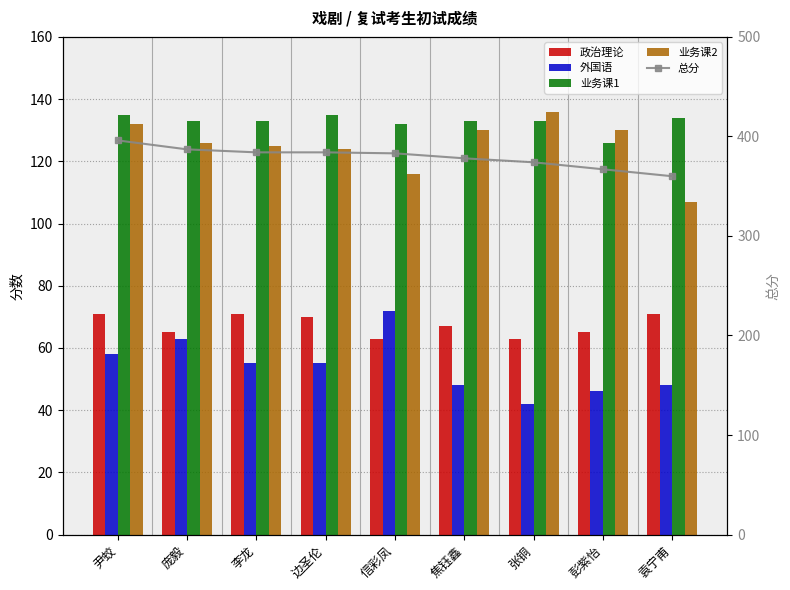

What is the maximum value for 业务课1?

135